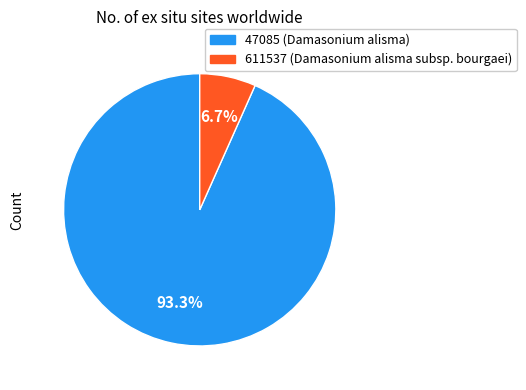

How many slices are in this pie chart?

2